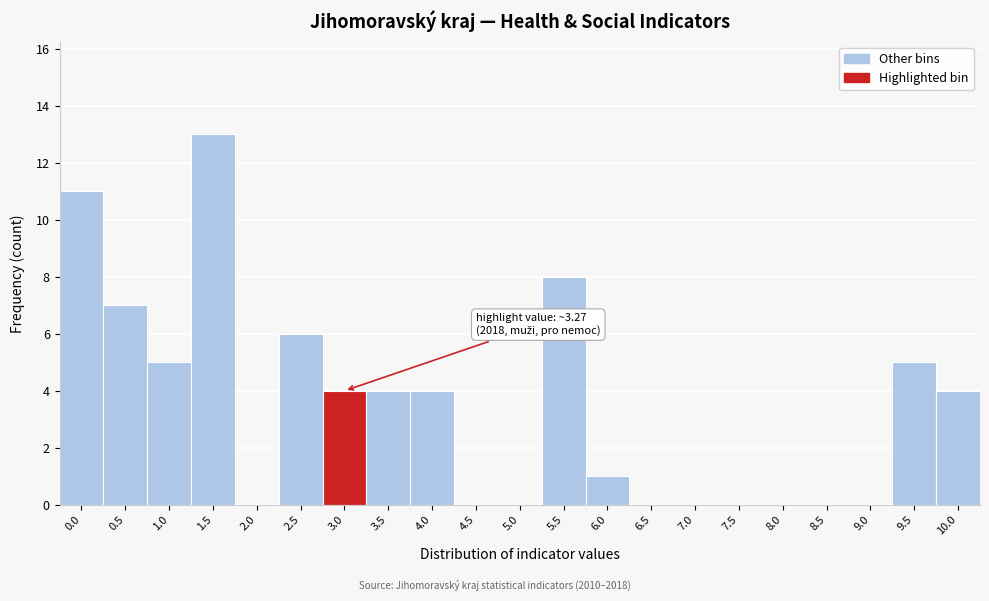

Reading left to right, list all the values displayed in this chart.

0.0=11	0.5=7	1.0=5	1.5=13	2.0=0	2.5=6	3.0=4	3.5=4	4.0=4	4.5=0	5.0=0	5.5=8	6.0=1	6.5=0	7.0=0	7.5=0	8.0=0	8.5=0	9.0=0	9.5=5	10.0=4